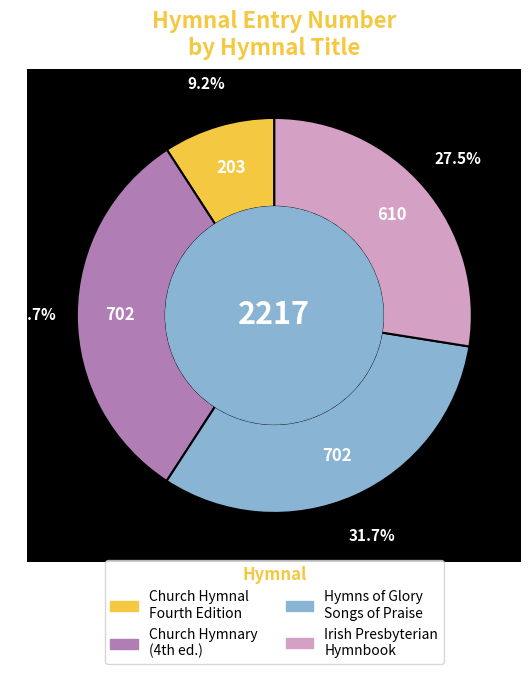

Which category has the smallest portion of the pie?

Church Hymnal, Fourth Edition